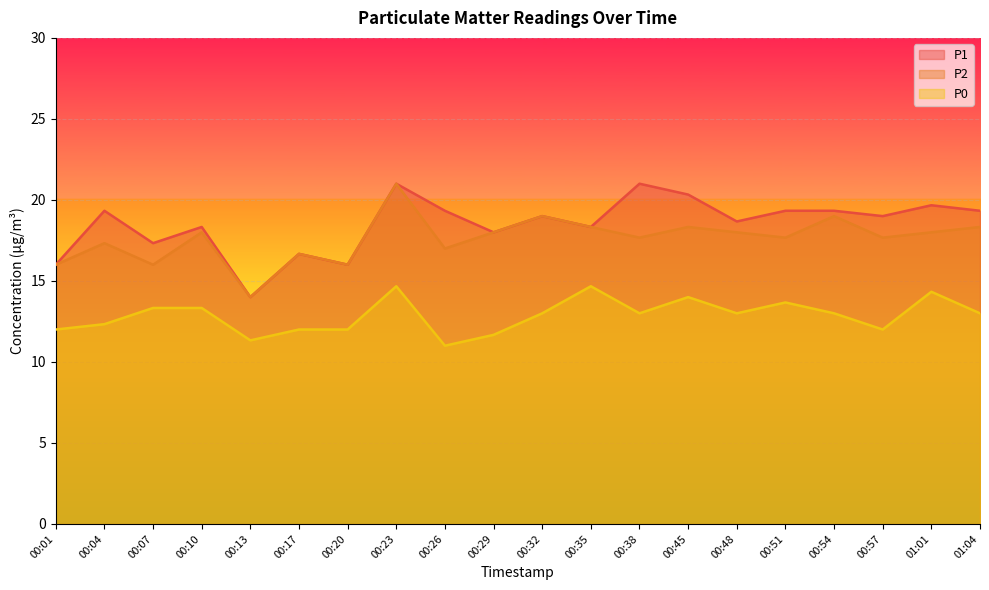

At which category is the sum across all series the highest?

00:23